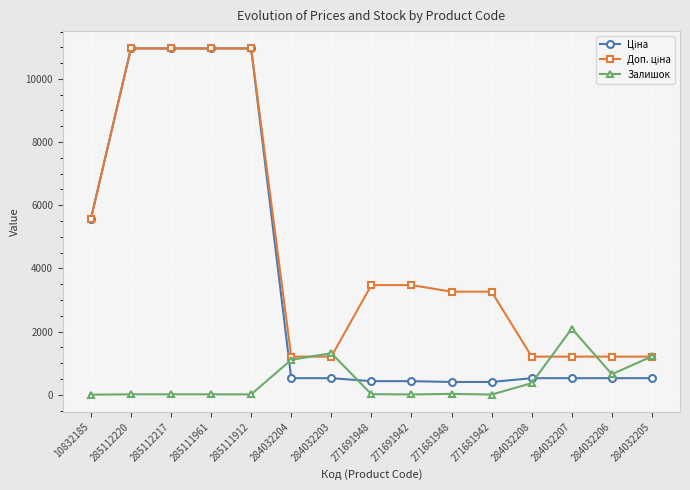

What position from the left is 284032208?

12